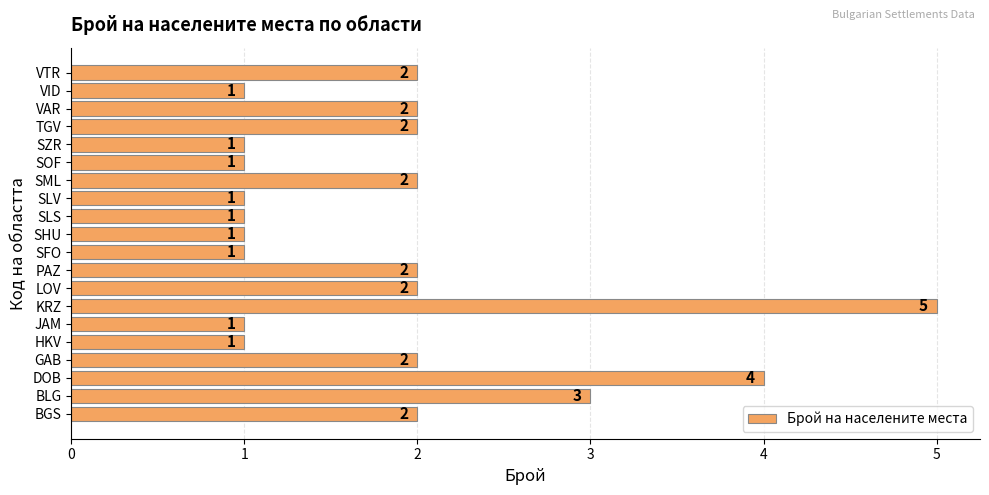

At which label is the value closest to 3?

BLG